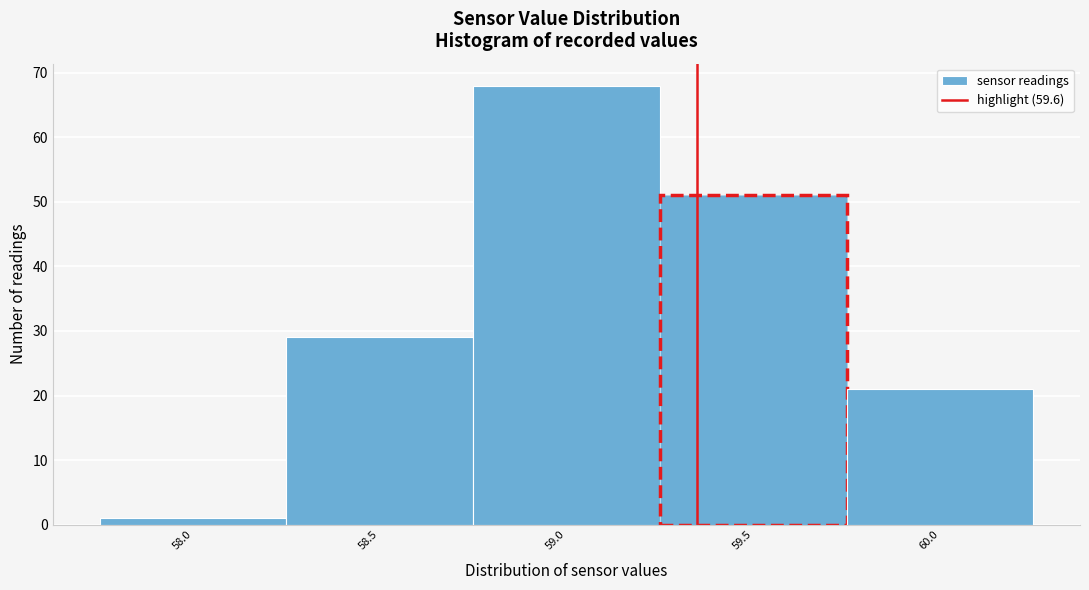

Reading left to right, list all the values displayed in this chart.

1	29	68	51	21